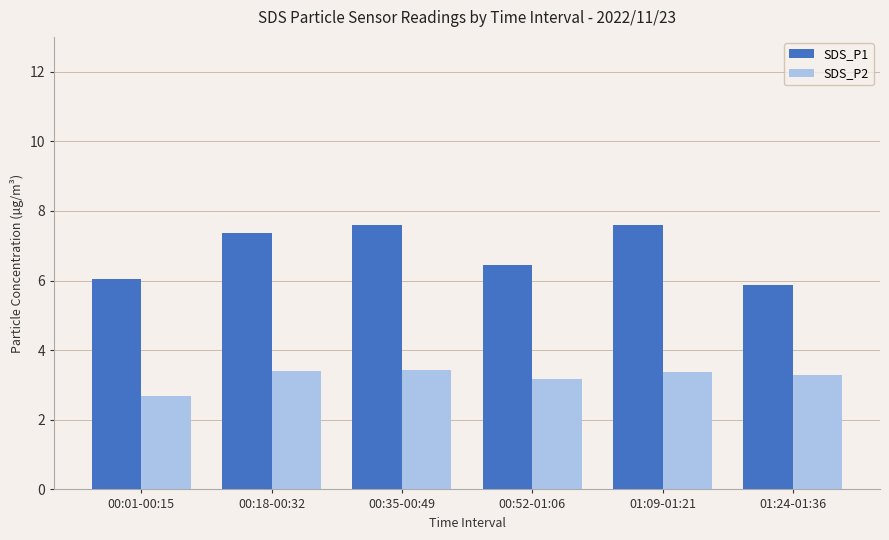

The SDS_P1 series shows 6.5 at 00:52-01:06. True or false?

True